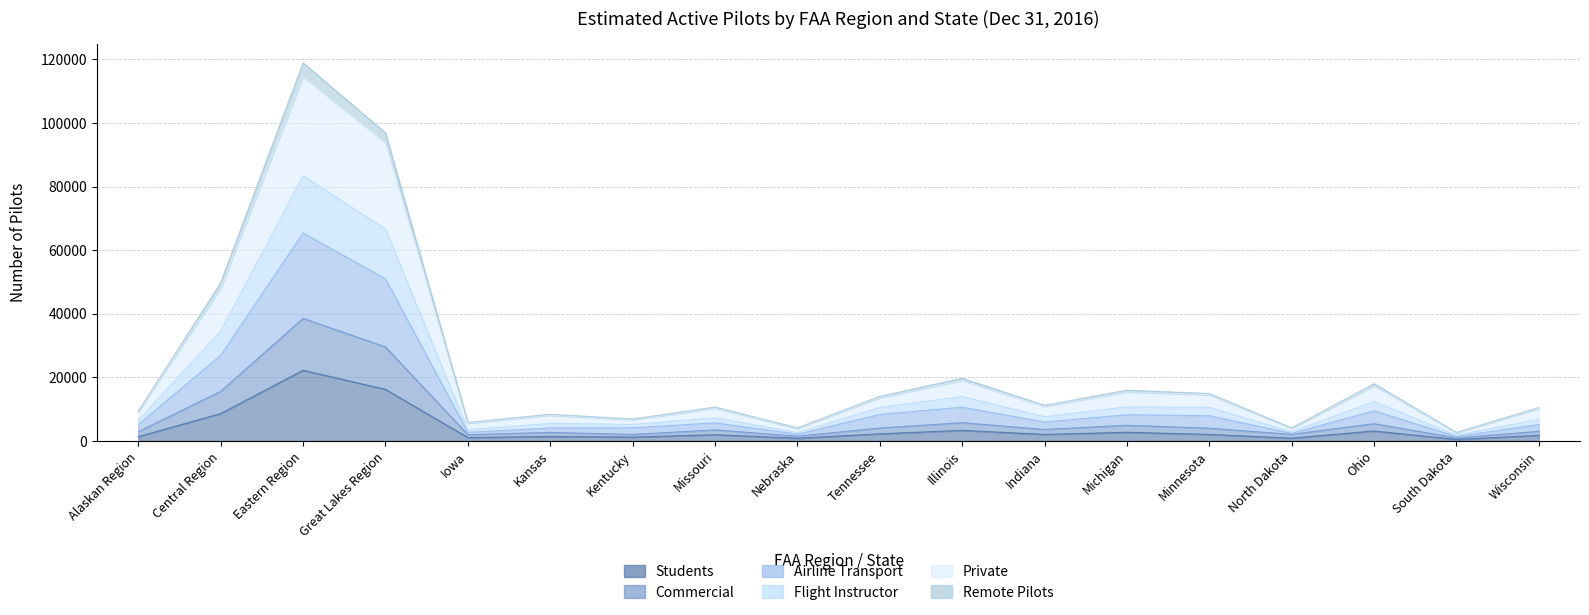

How many data points in Flight Instructor are above 10869?

8